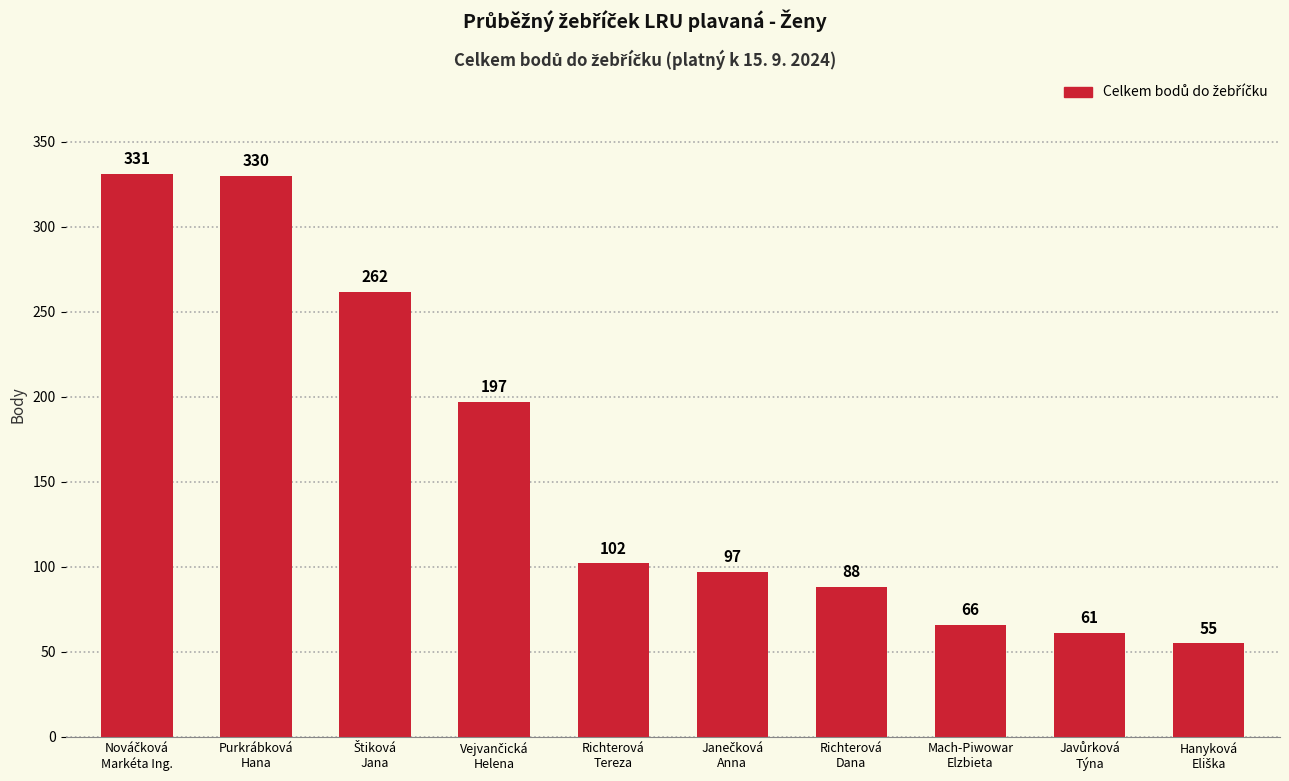

What is the difference between the maximum and minimum values?

276